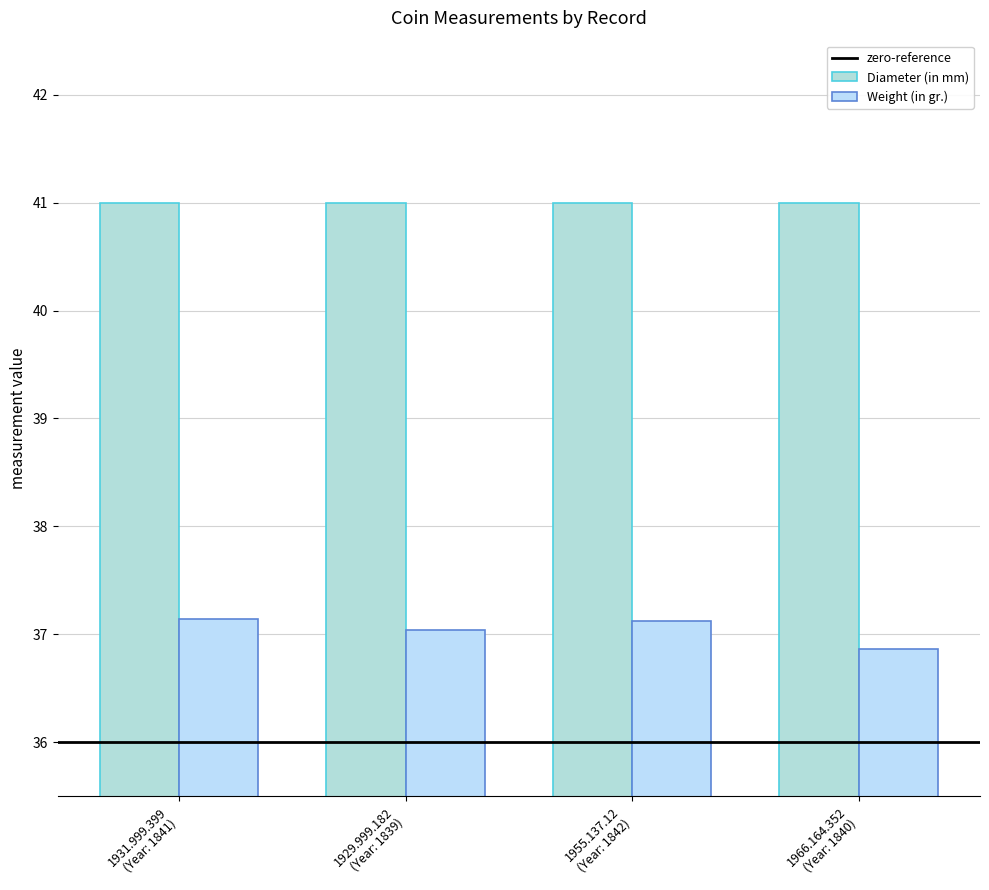

How many distinct data groups are displayed?

2